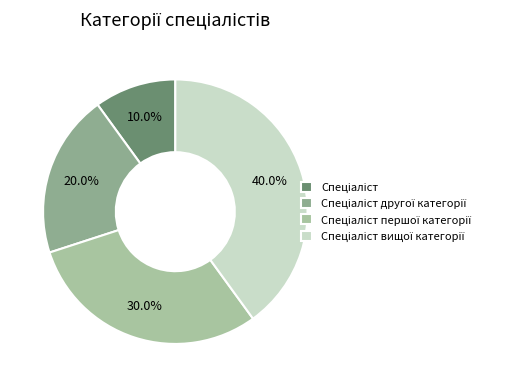

How many slices are in this pie chart?

4